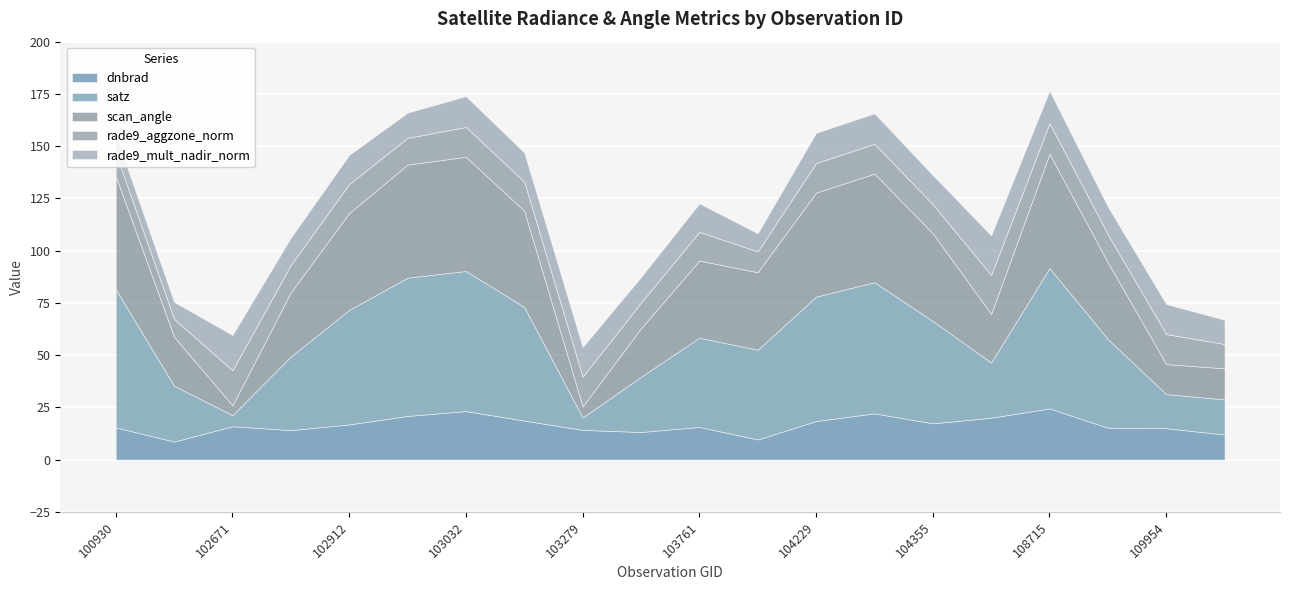

The value of satz at 110127 is 10.9. True or false?

False